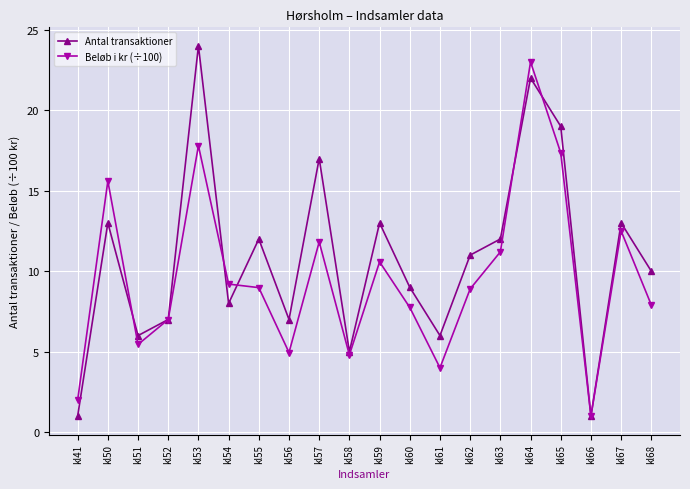

What is the highest value of the Antal transaktioner series?

24.0